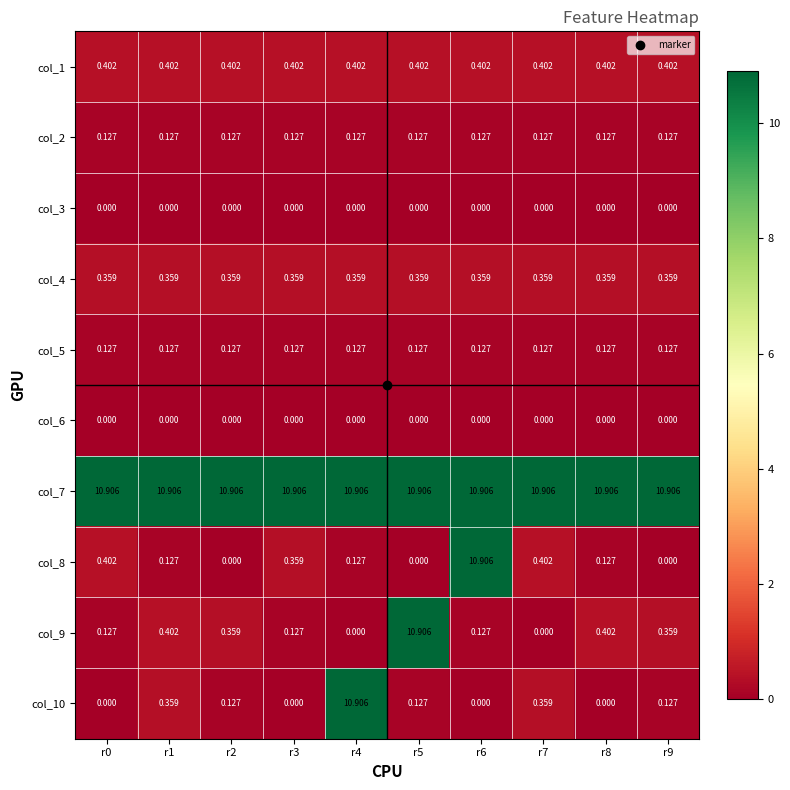

Is the value of col_1 at r5 greater than the value of col_8 at r5?

Yes